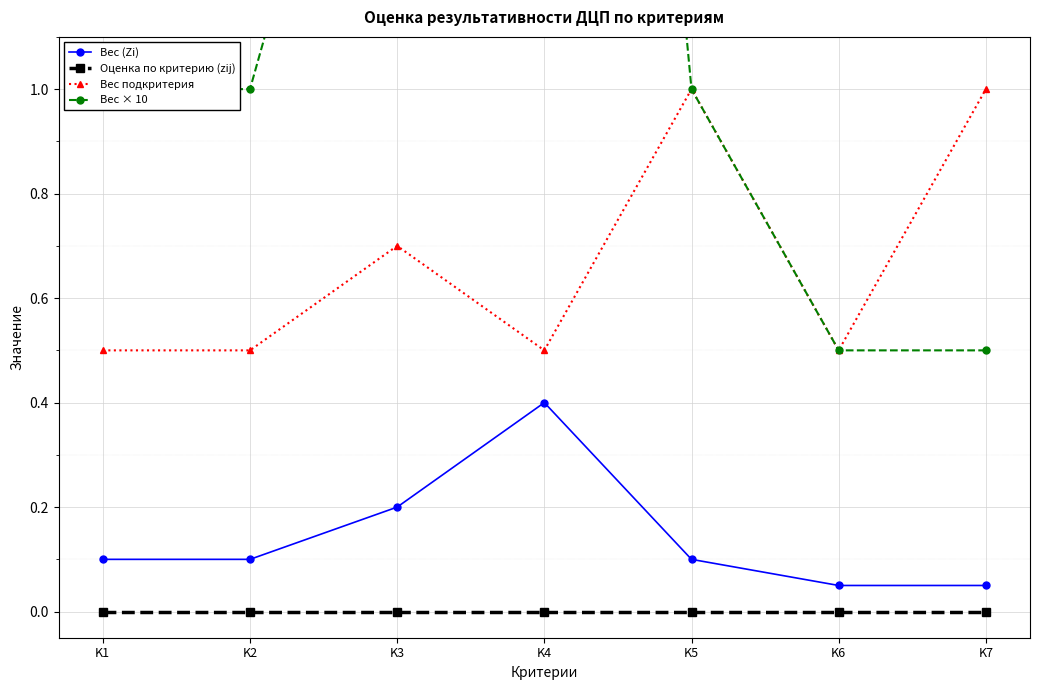

The Вес × 10 series shows 0.8 at K7. True or false?

False